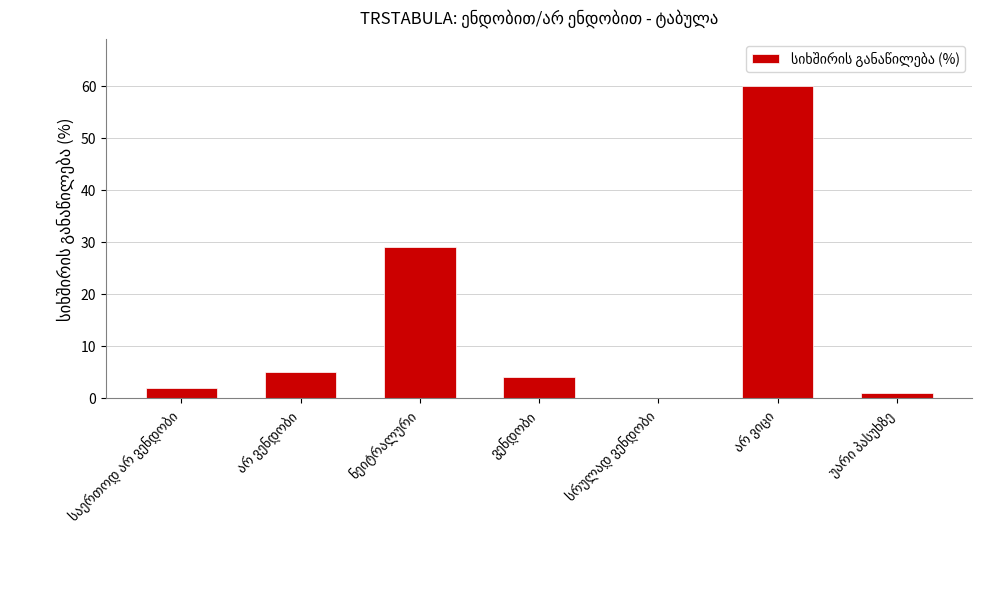

Reading right to left, what are all the values shown in this chart?

1	60	0	4	29	5	2